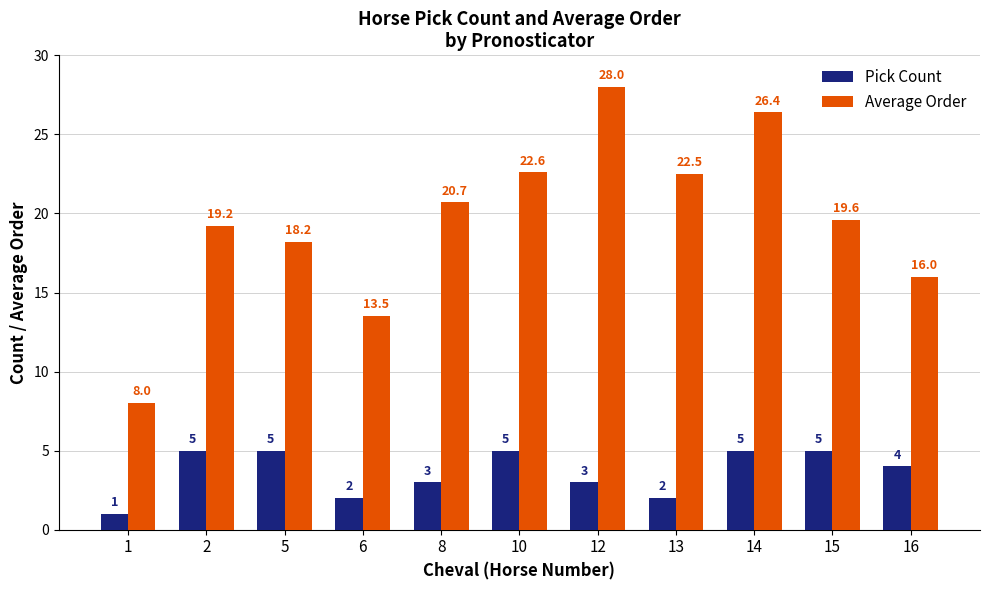

What is the sum of the Pick Count values at 6 and 5?

7.0